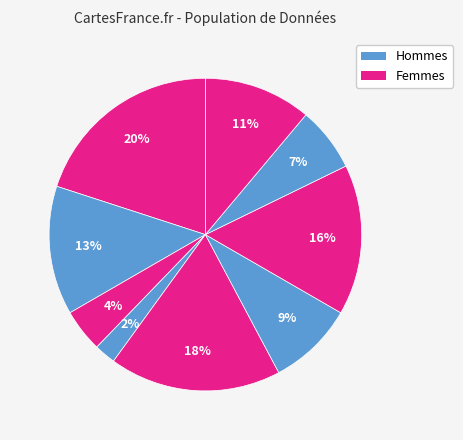

Count the number of slices in the pie.

9